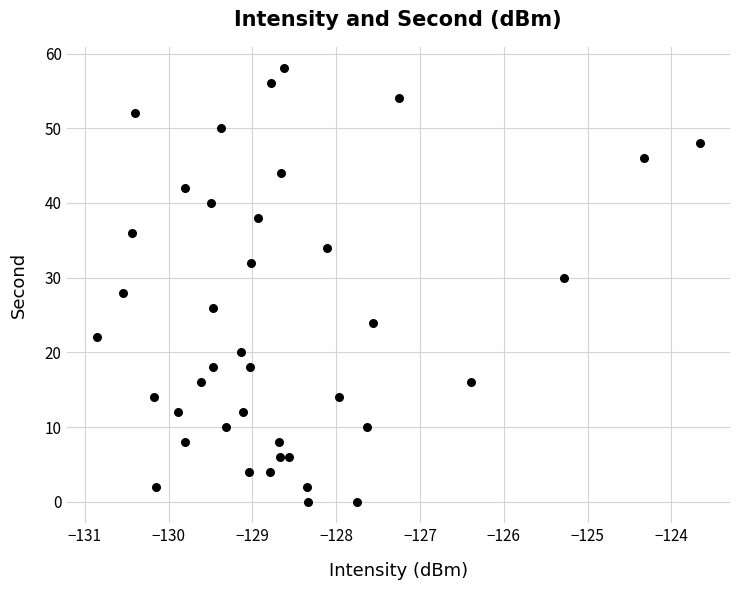

What is the range of Y values (max minus min)?

58